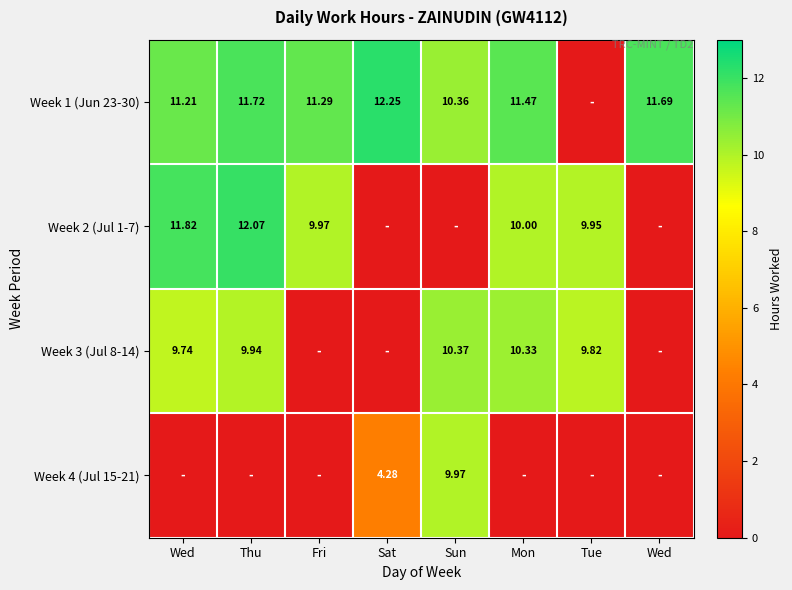

Which category has the lowest value in the Week 1 (Jun 23-30) series?

Tue